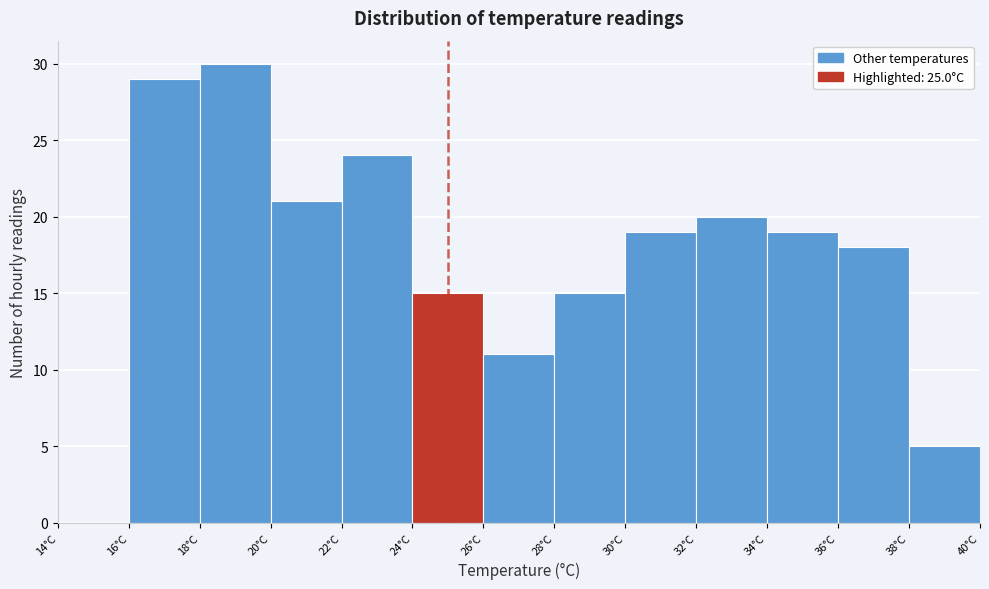

Over which range of the x-axis is the bar tallest?

18 to 20